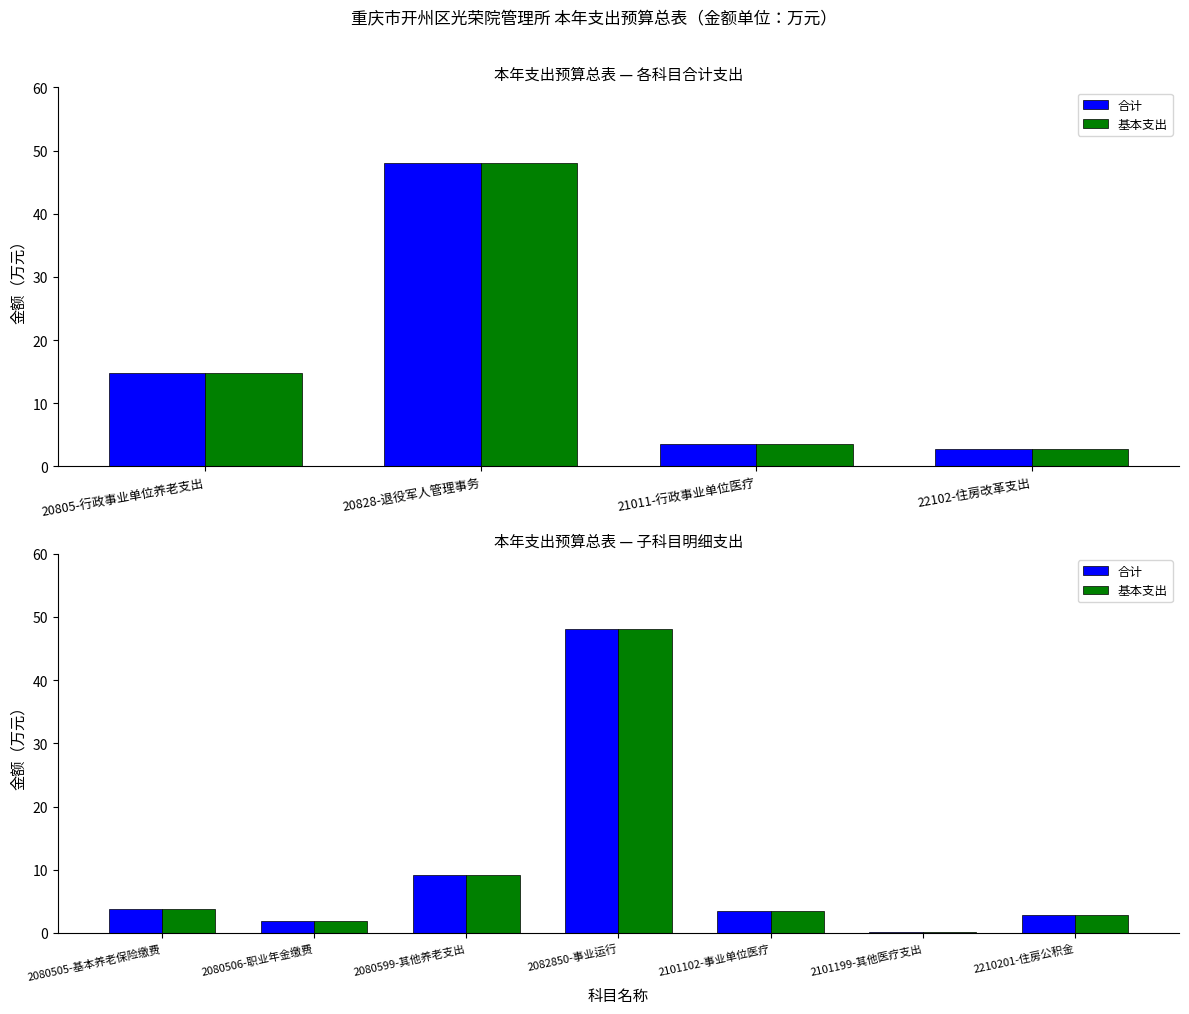

Which has a higher value, 2101102-事业单位医疗 or 2080599-其他养老支出?

2080599-其他养老支出